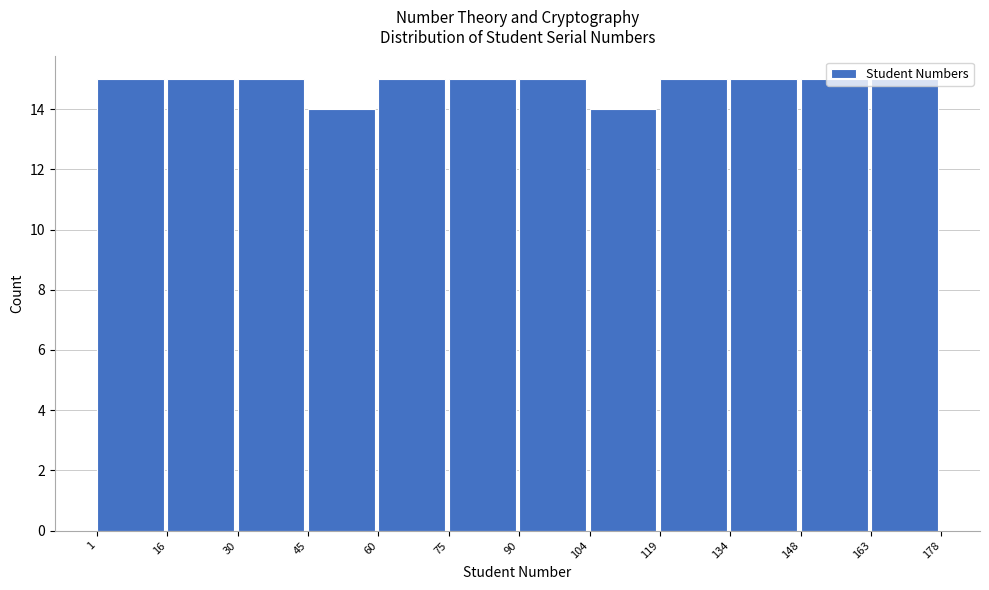

Reading left to right, transcribe this chart: for each bar, give the range it covers on the x-axis and its height. The values are not printed on the chart, so give them approximately, as read against the axis.

1 to 16: 15
16 to 30: 15
30 to 45: 15
45 to 60: 14
60 to 75: 15
75 to 90: 15
90 to 104: 15
104 to 119: 14
119 to 134: 15
134 to 148: 15
148 to 163: 15
163 to 178: 15